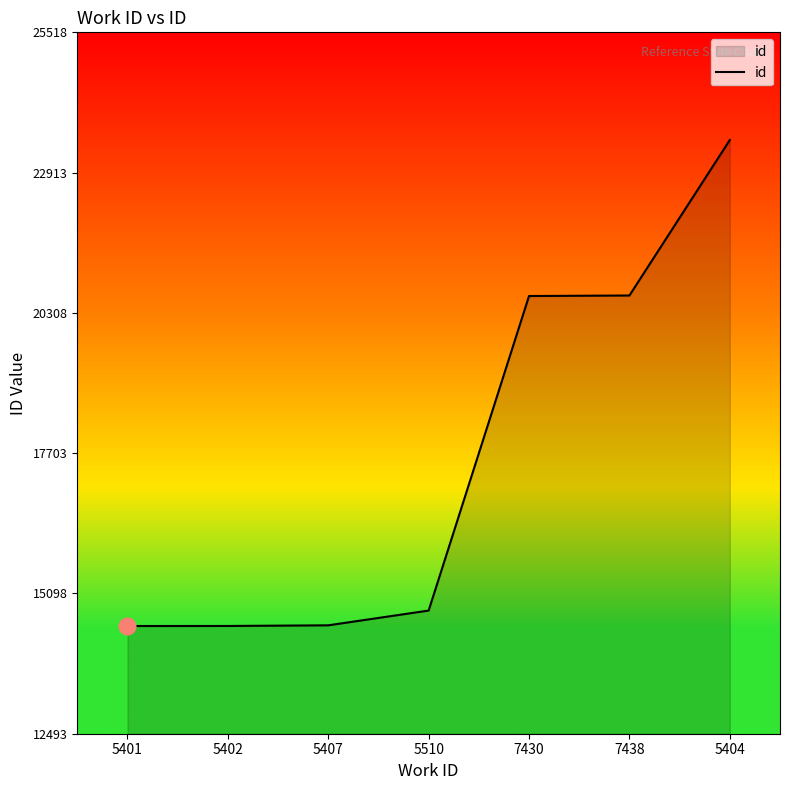

What is the average value?

17578